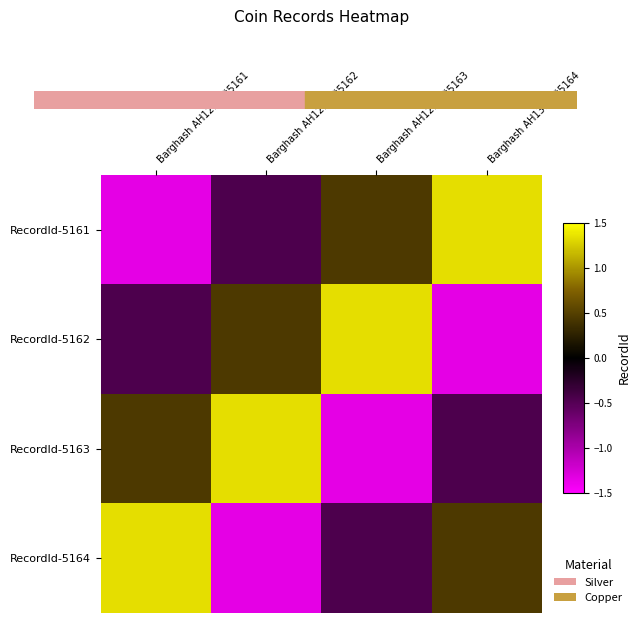

List the series in order of their peak value, lowest first.

RecordId-5161, RecordId-5162, RecordId-5163, RecordId-5164